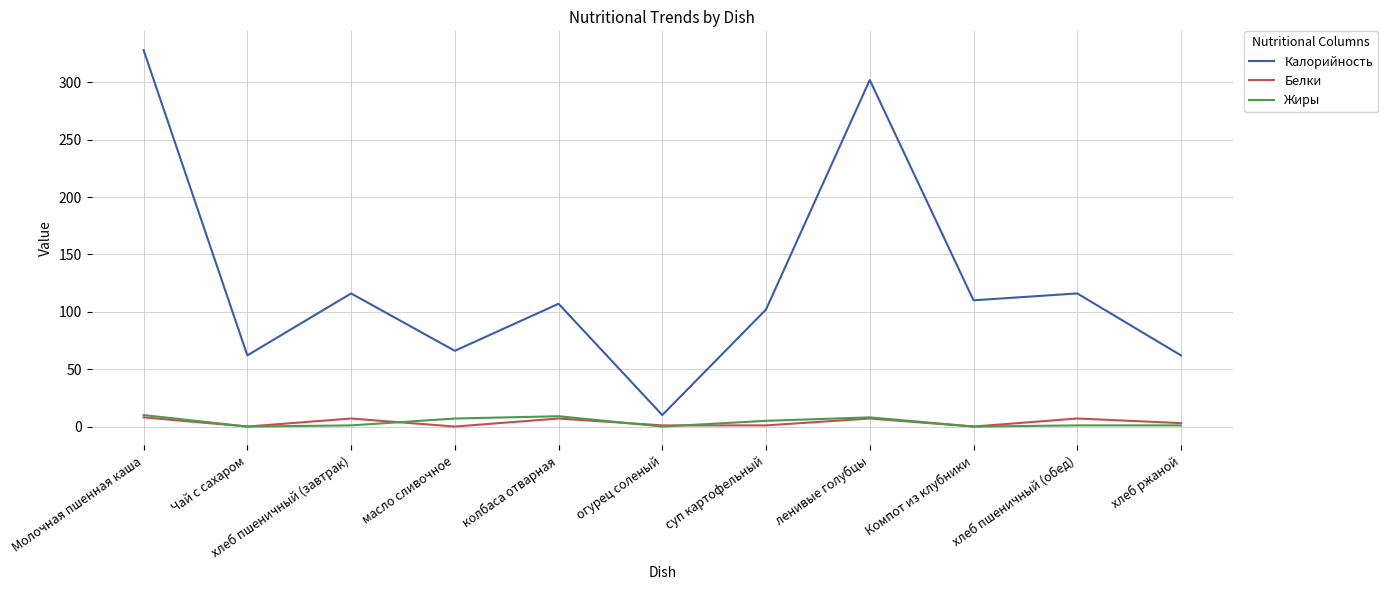

How many lines are shown in the chart?

3